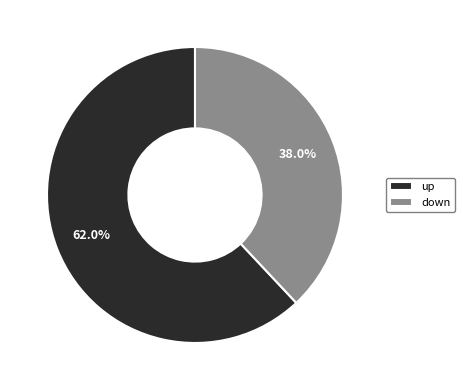

To the nearest percent, what is the difference between the largest and smallest slice percentages?

24%